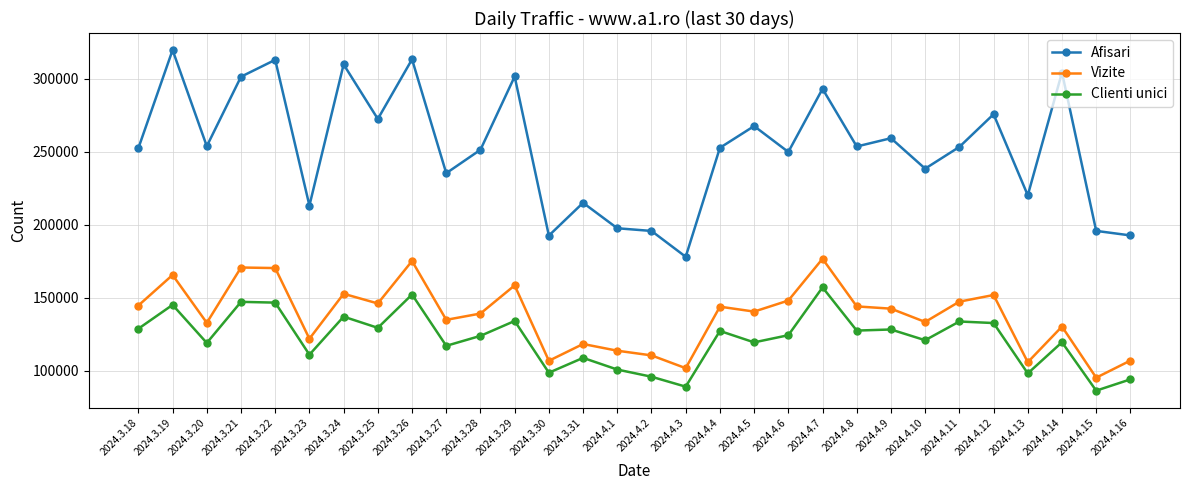

Which series has the widest spread of values?

Afisari